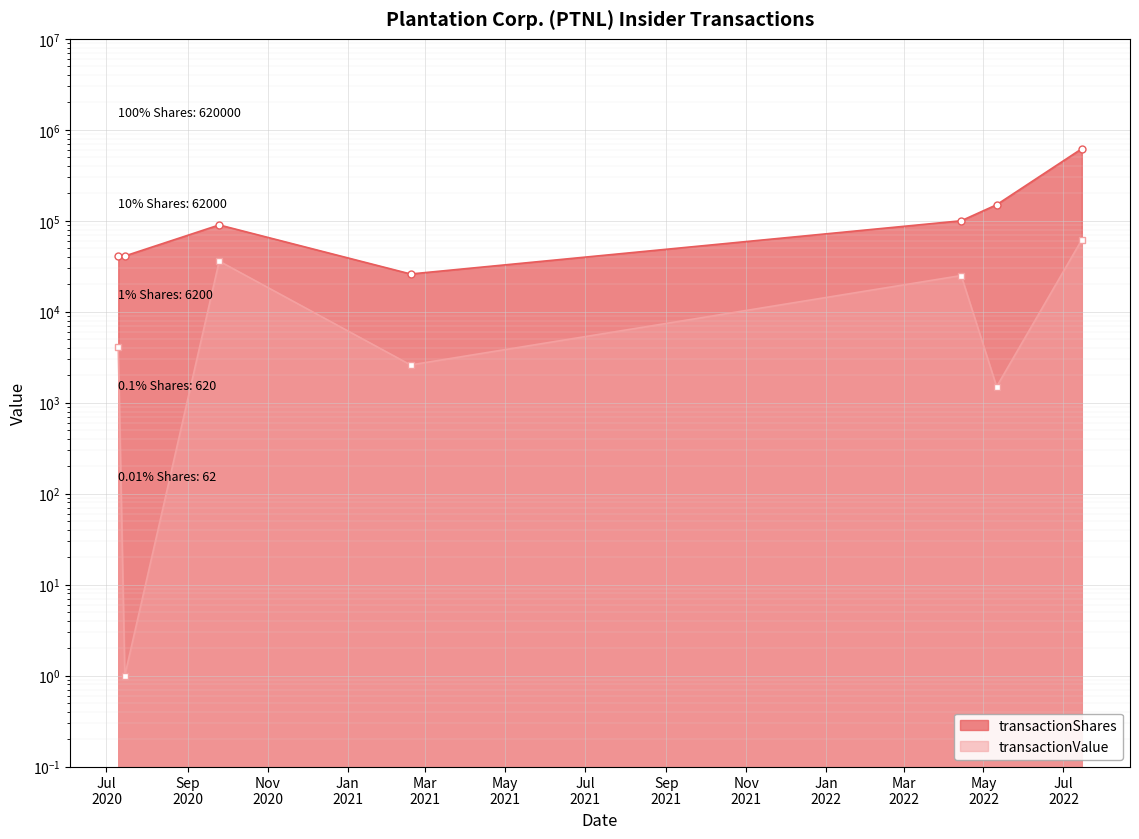

What is the sum of the transactionShares values at 2020-07-10 and 2022-05-11?

191000